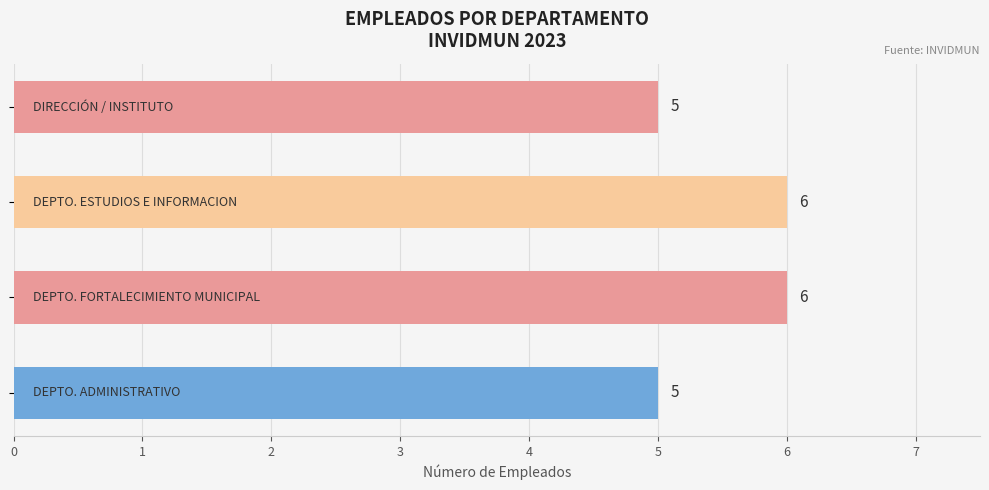

What is the sum of all values?

22